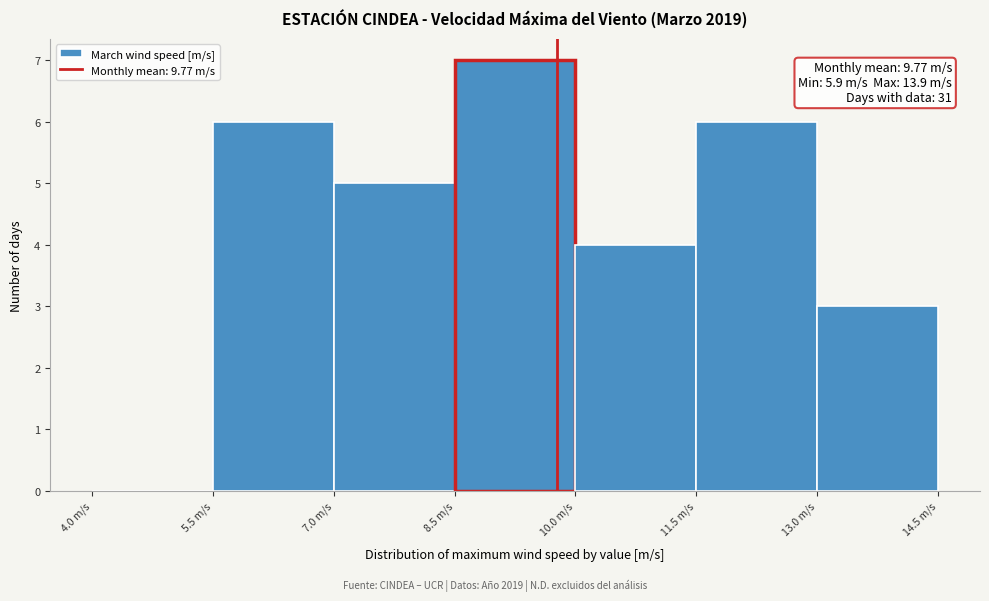

Over which range of the x-axis is the bar tallest?

8.5 to 10.0